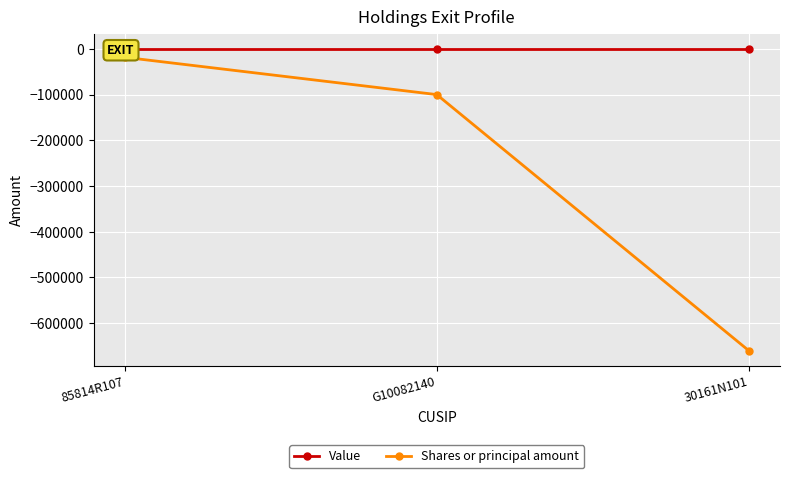

What is the difference between the maximum and minimum values in the Shares or principal amount series?

641538